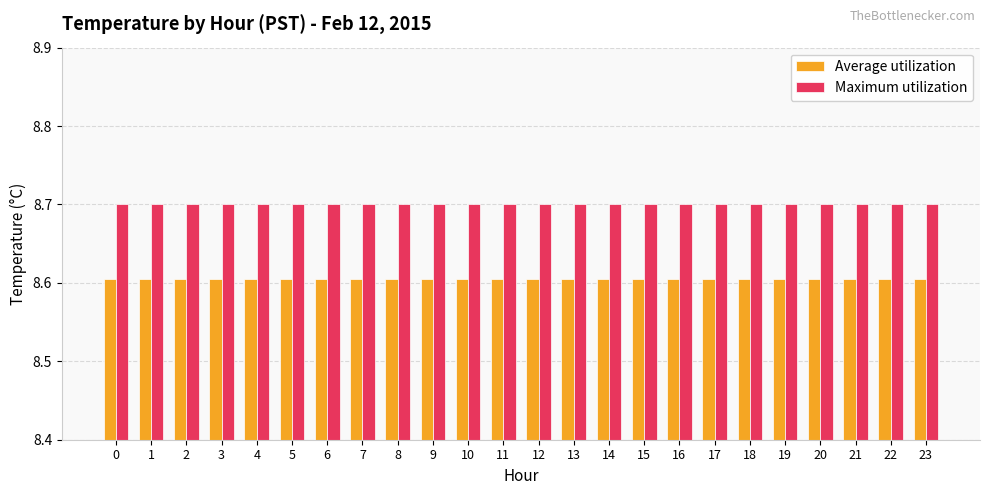

What is the total value across all series at 9?

17.3